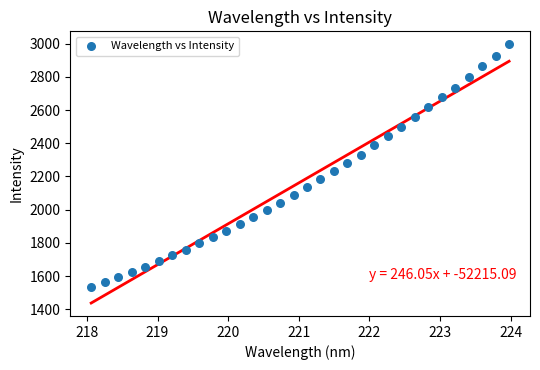

What is the range of X values (max minus min)?

5.9